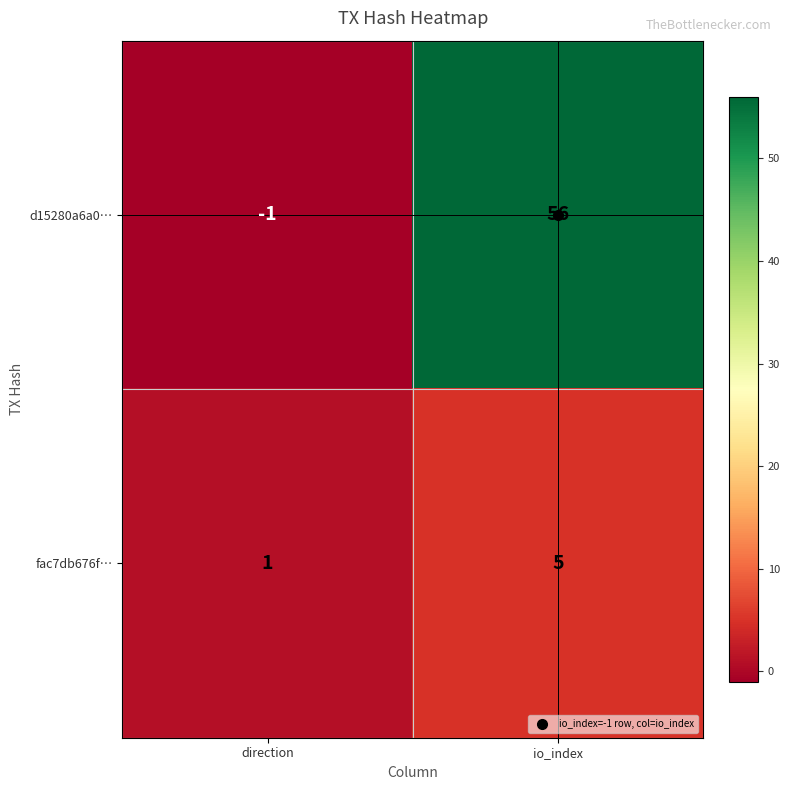

What is the spread (max minus min) of values at direction?

2